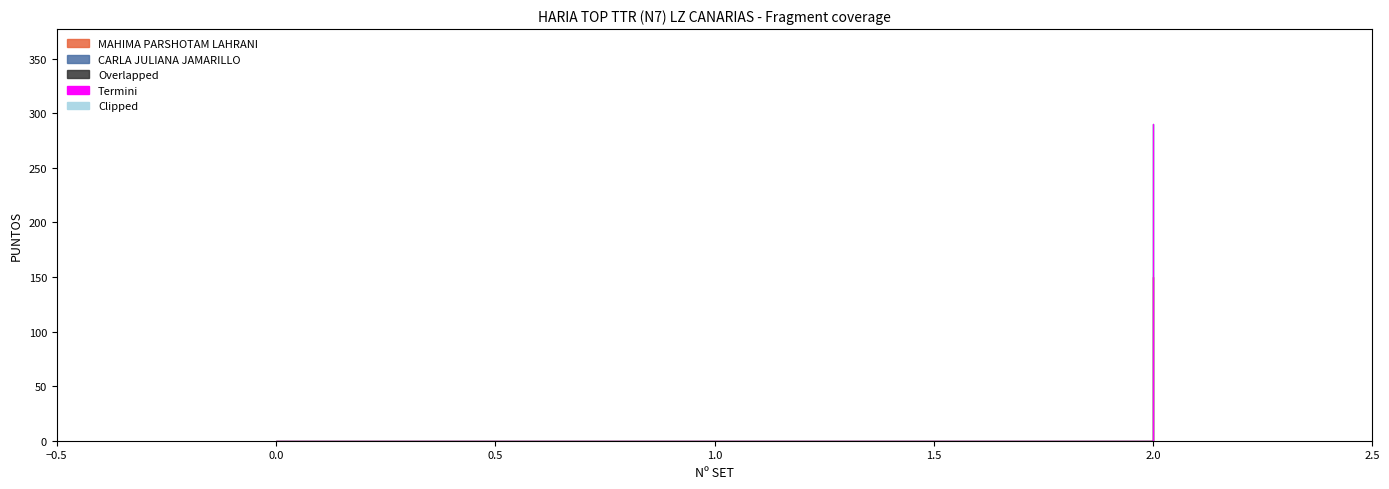

How many lines are shown in the chart?

2